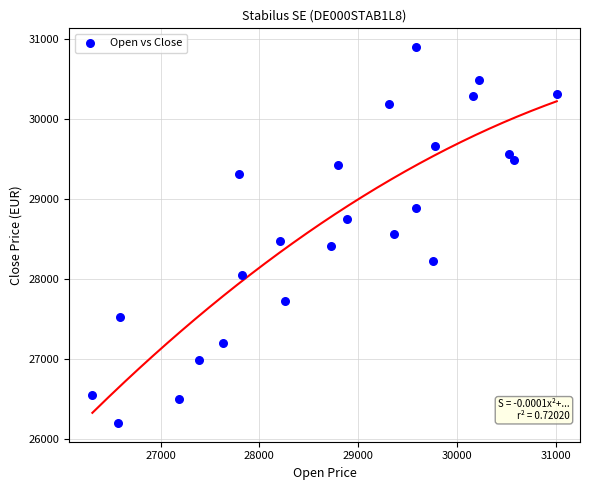

What is the range of Y values (max minus min)?

4699